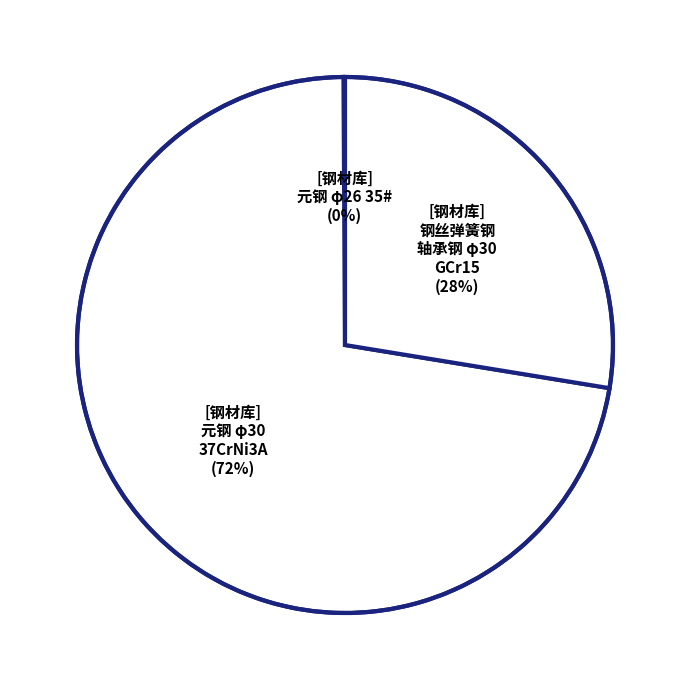

Does any single category account for the majority?

Yes